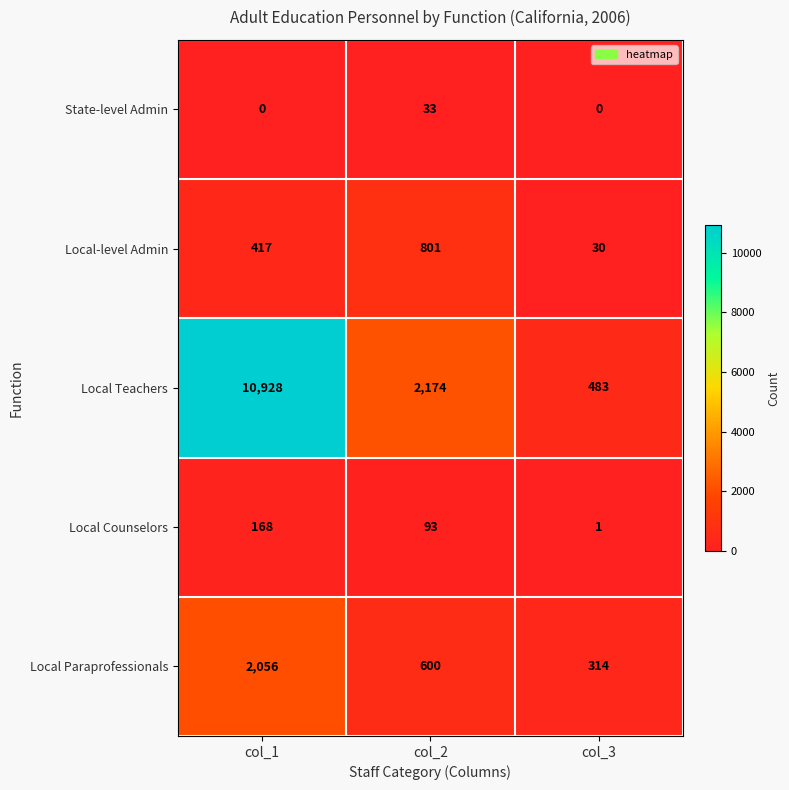

Reading left to right, extract all data points from this chart.

State-level Admin: col_1=0	col_2=33	col_3=0
Local-level Admin: col_1=417	col_2=801	col_3=30
Local Teachers: col_1=10928	col_2=2174	col_3=483
Local Counselors: col_1=168	col_2=93	col_3=1
Local Paraprofessionals: col_1=2056	col_2=600	col_3=314